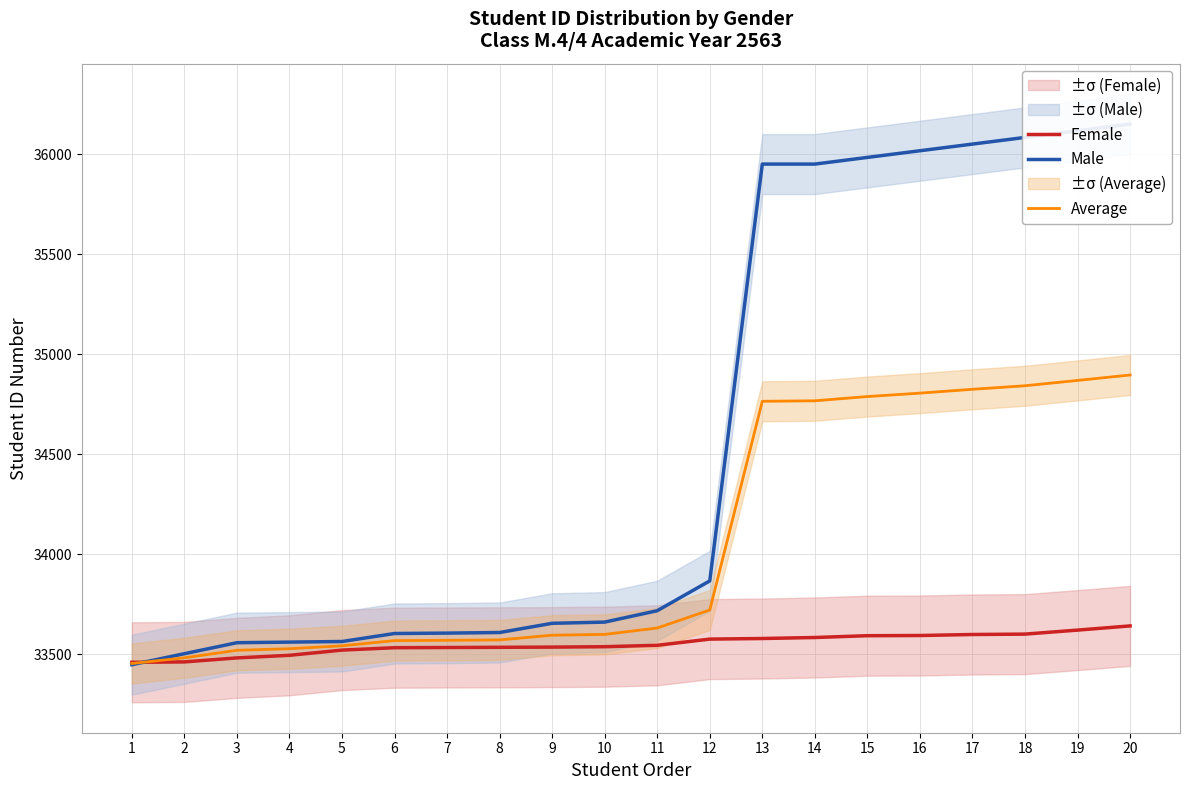

How many lines are shown in the chart?

3